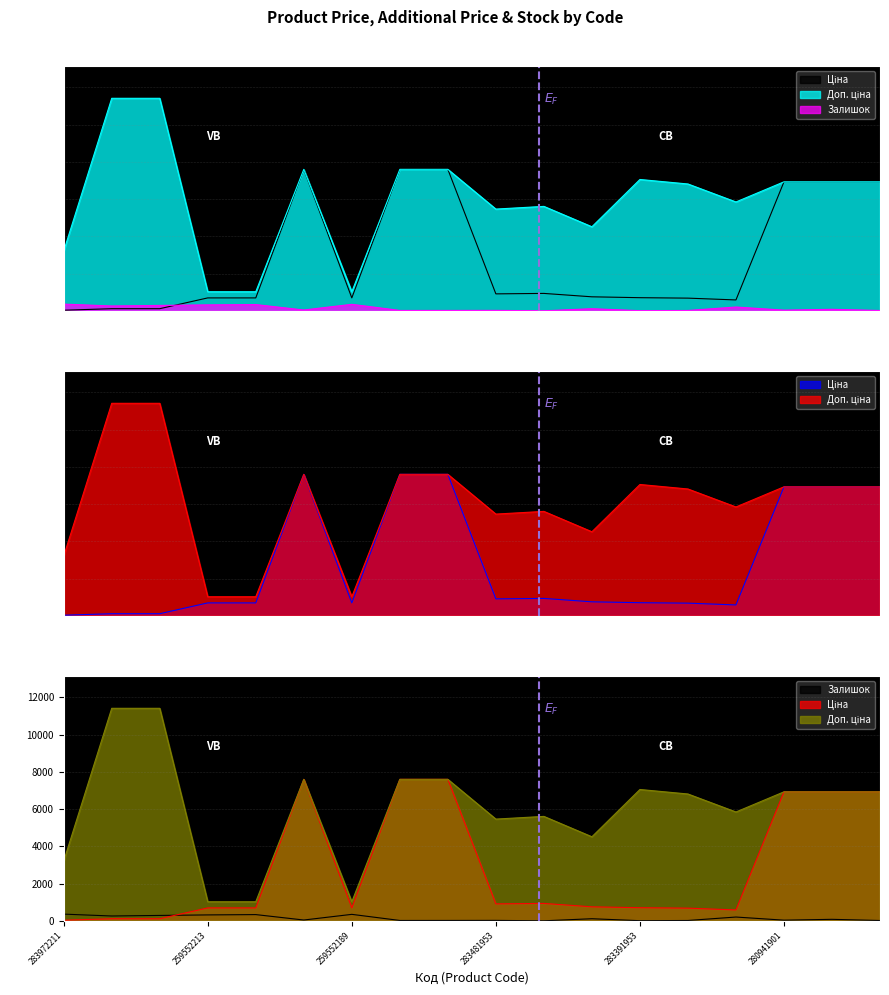

Rank the series by their maximum value, from highest to lowest.

Доп. ціна, Ціна, Залишок